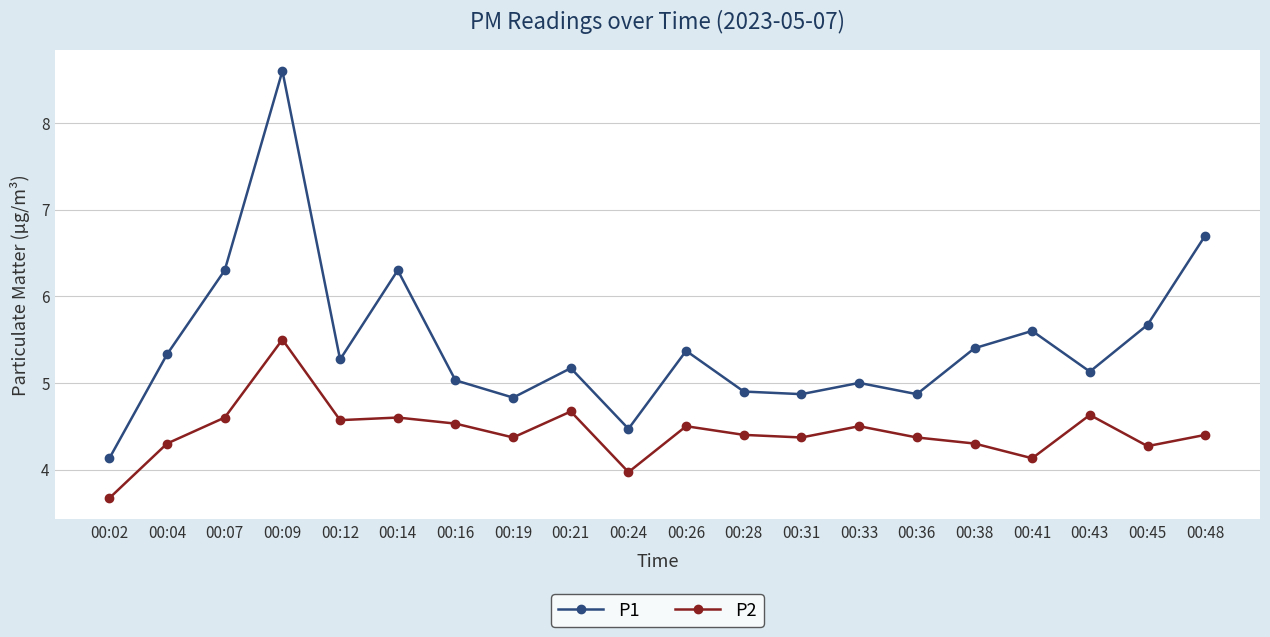

Where does the P1 series first go above 5?

00:04